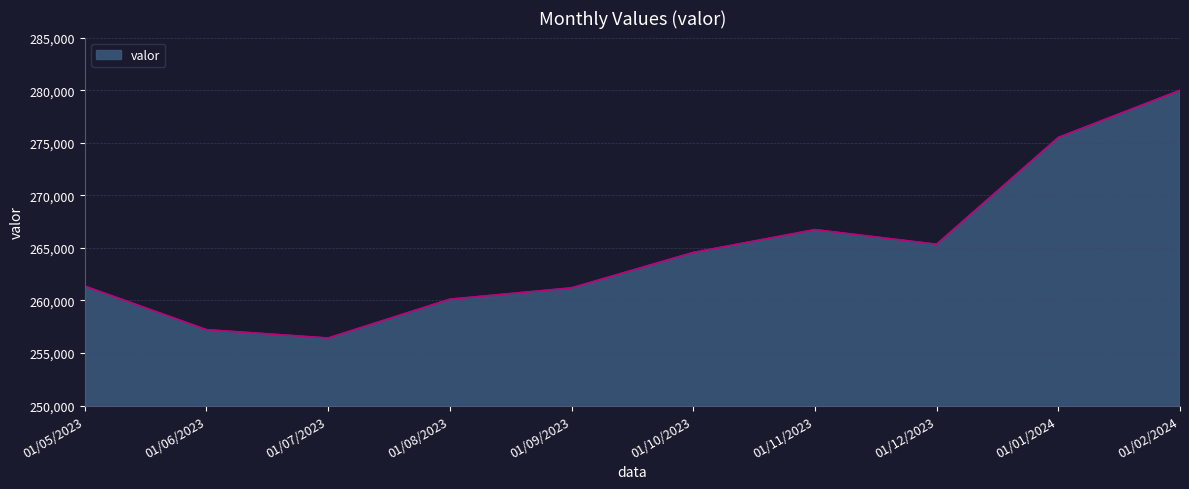

True or false: the data shows 386877 at 01/06/2023.

False